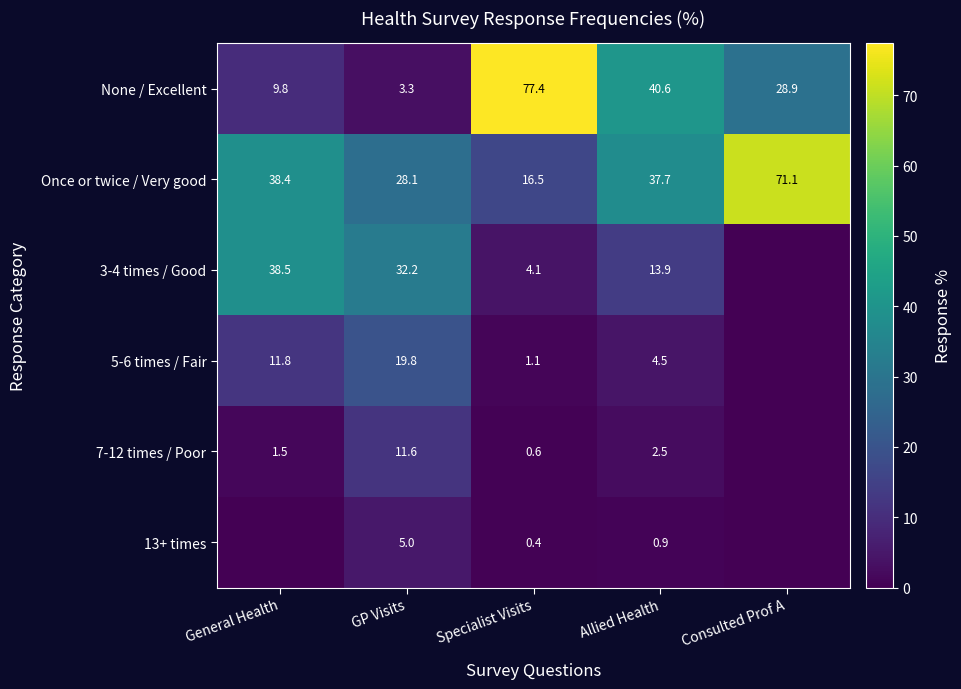

Which category has the highest value across all series?

Specialist Visits